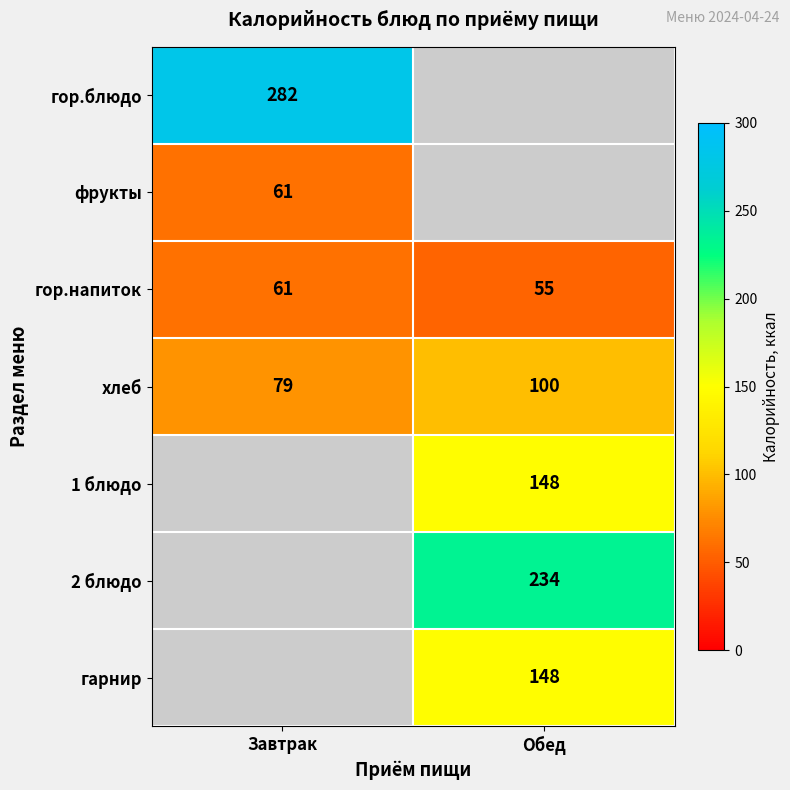

True or false: гор.напиток has a value of 103 at Завтрак.

False